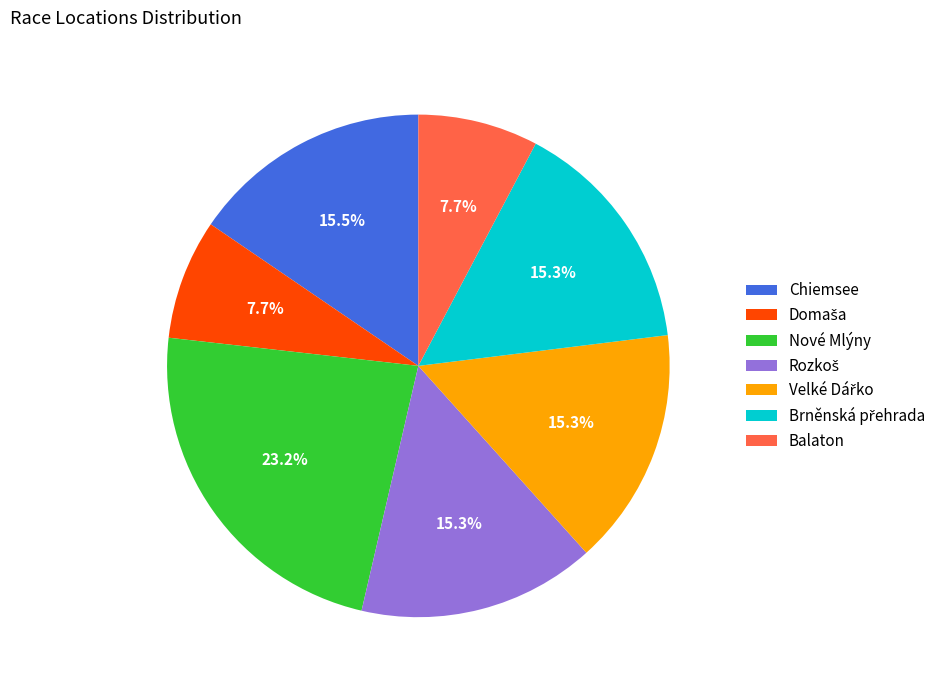

How much of the chart is everything except Chiemsee?

84.5%